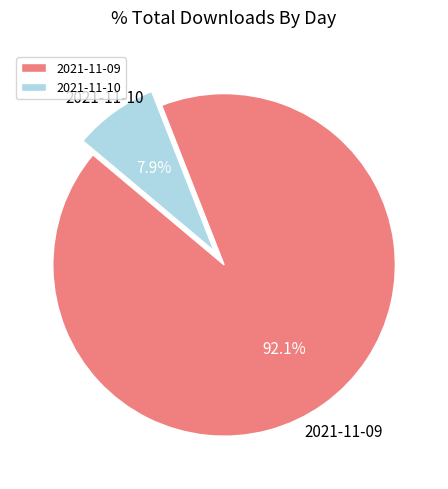

Is there any slice that represents more than half of the pie?

Yes